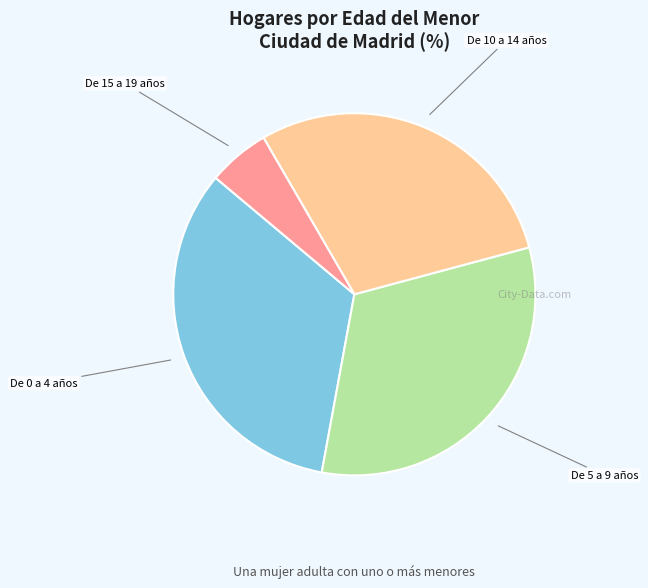

Is there any slice that represents more than half of the pie?

No